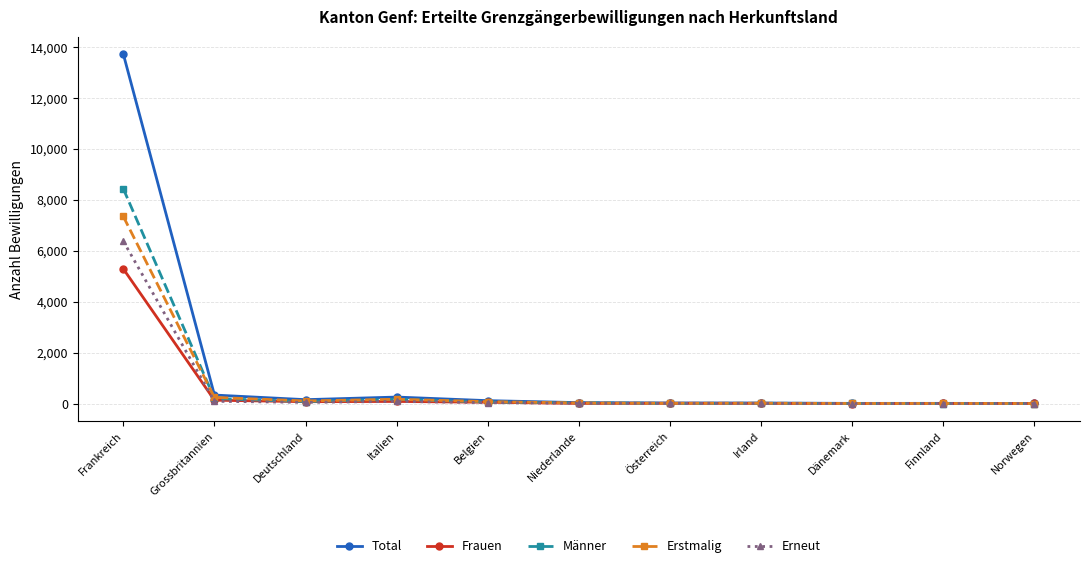

What is the difference between the maximum and second lowest values in the Erneut series?

6371